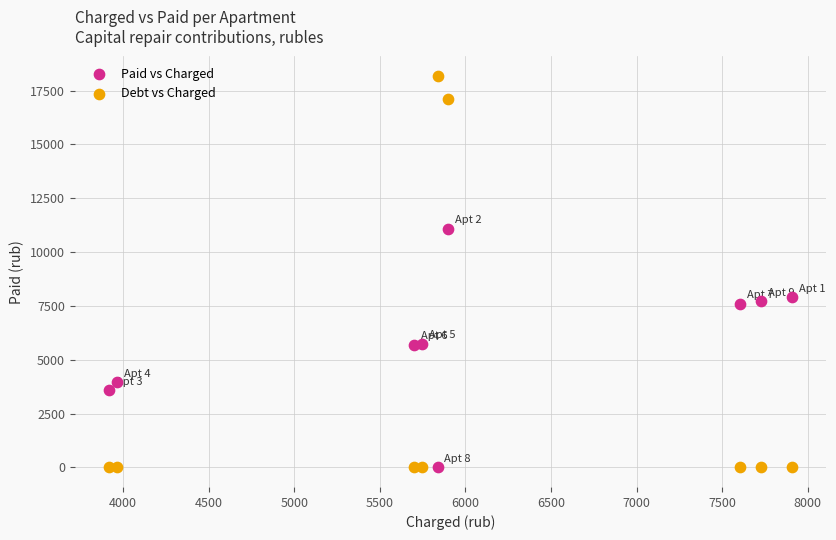

Which series has the largest Y range (max minus min)?

Debt vs Charged